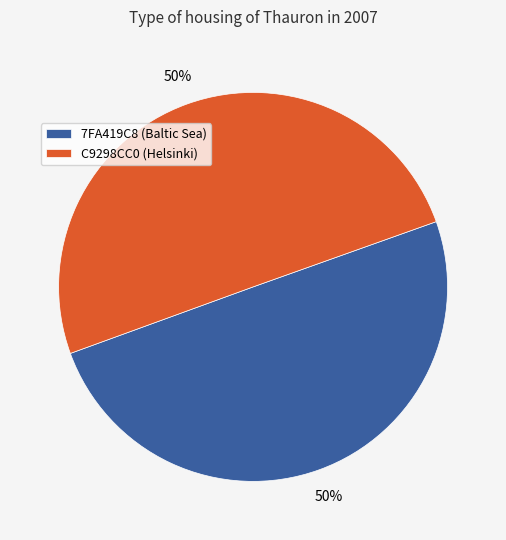

To the nearest percent, what is the combined percentage of C9298CC0 (Helsinki) and 7FA419C8 (Baltic Sea)?

100%